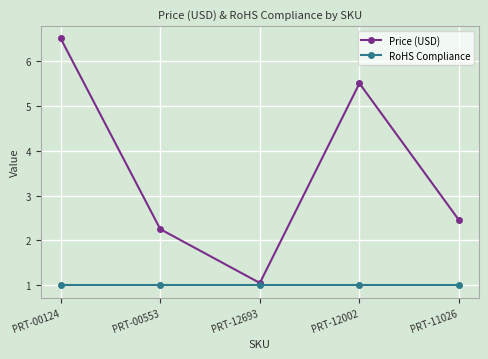

What is the total value across all series at PRT-00124?

7.5